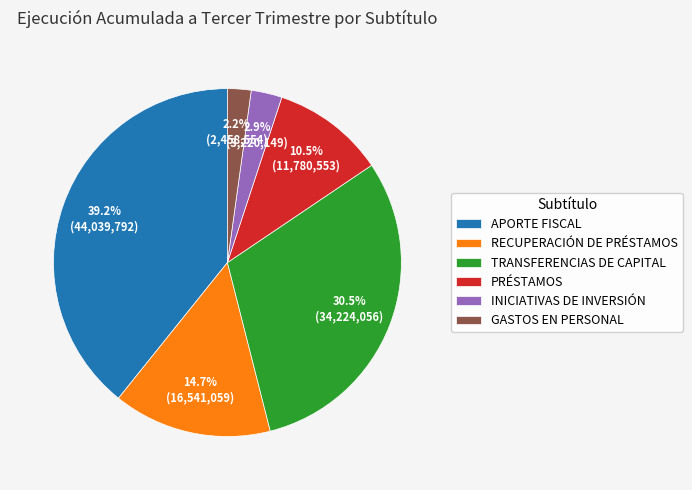

Do INICIATIVAS DE INVERSIÓN and TRANSFERENCIAS DE CAPITAL together represent more than half of the pie?

No